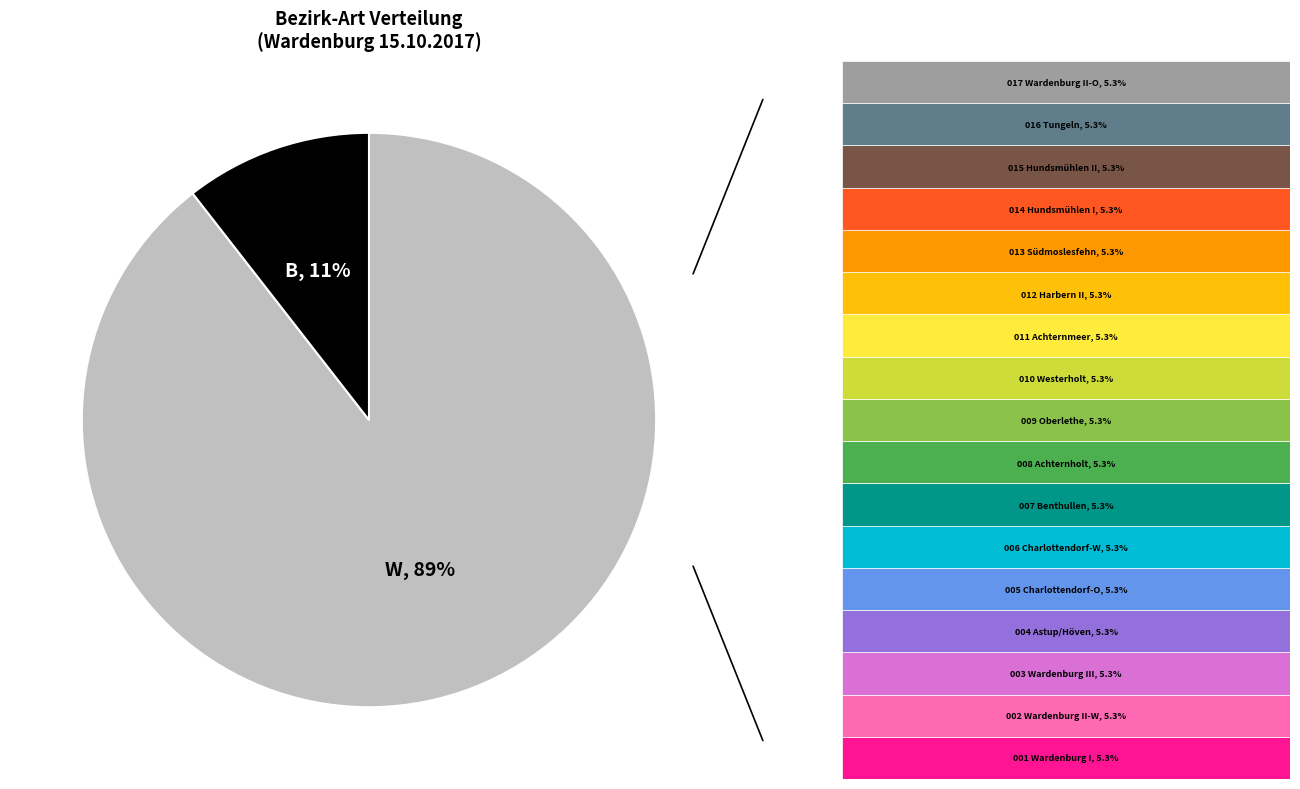

Which slice is the largest?

W